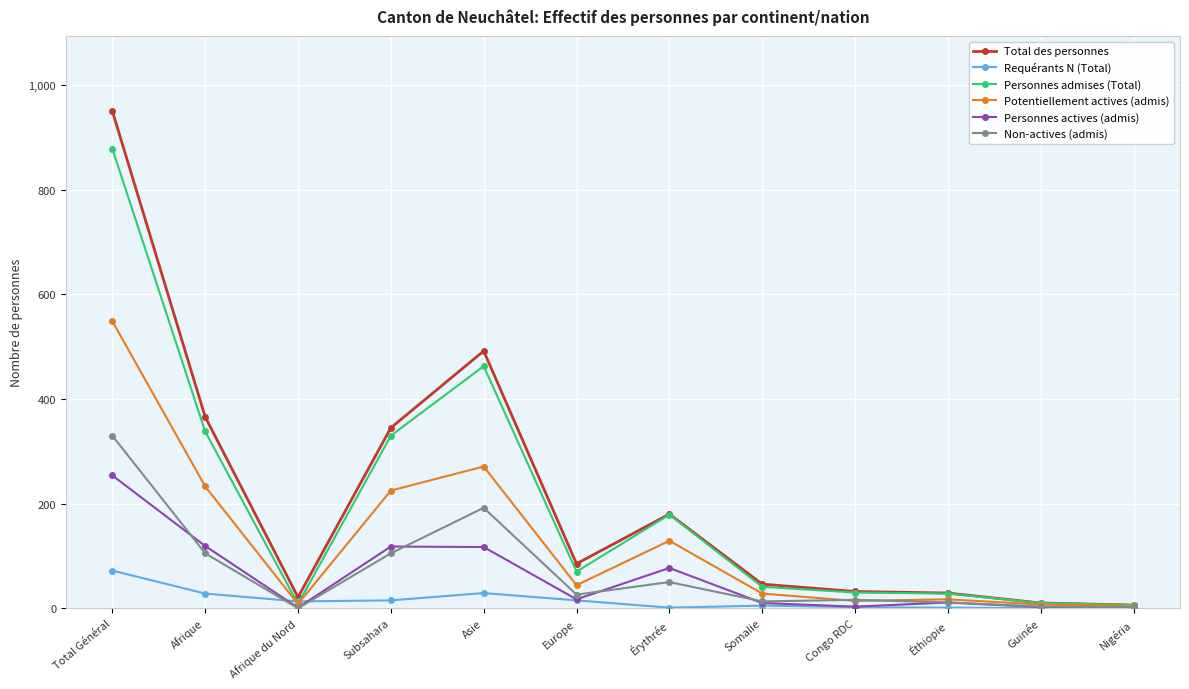

At which category does Personnes actives (admis) reach its first local valley?

Afrique du Nord